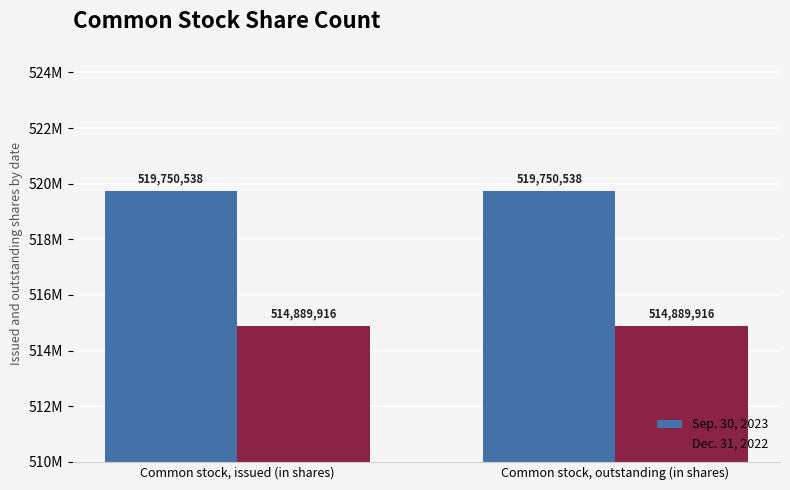

What is the label of the 1st bar from the left?

Common stock, issued (in shares)